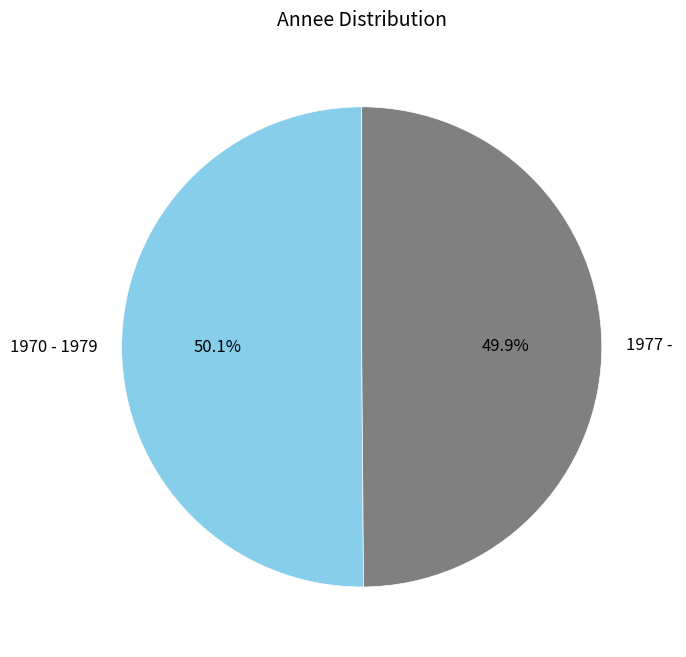

How many slices are in this pie chart?

2